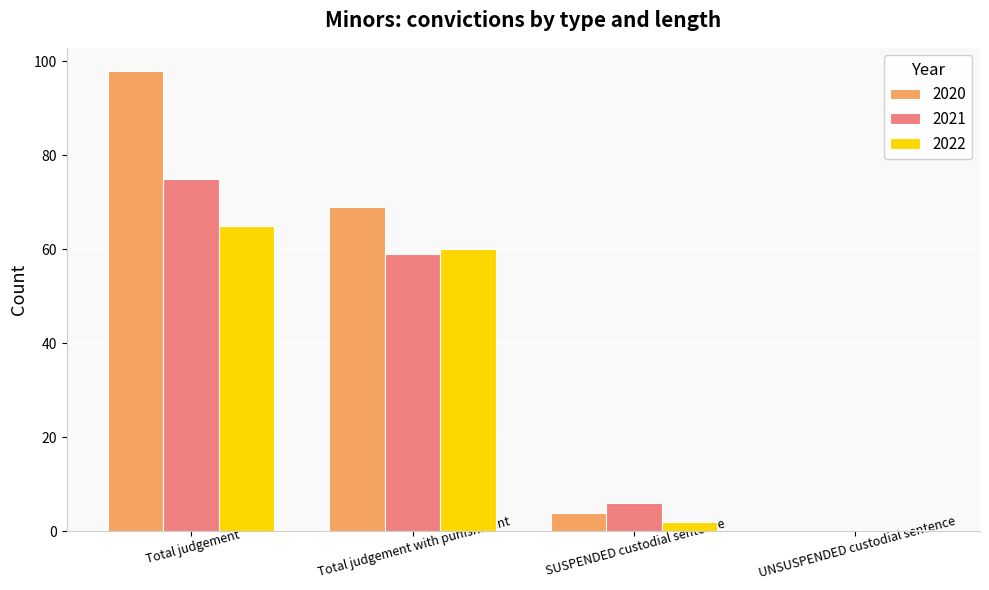

Read the 2022 value at Total judgement with punishment, to the nearest 5.

60